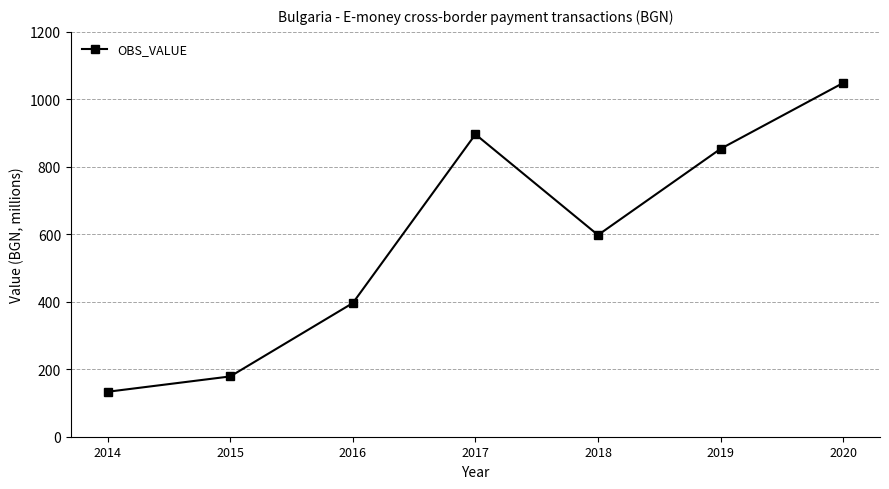

What is the difference between the second highest and second lowest values?

717.6